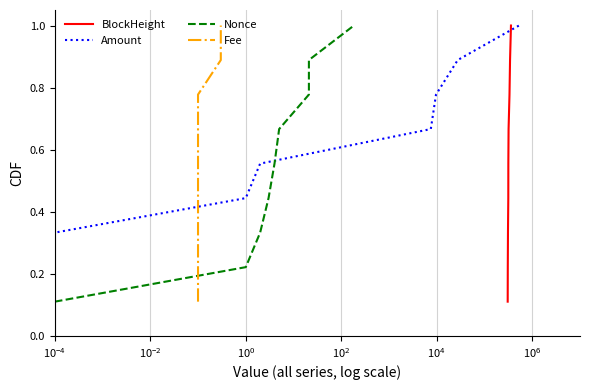

What is the value of the Nonce point at the 5th from the left?

0.6